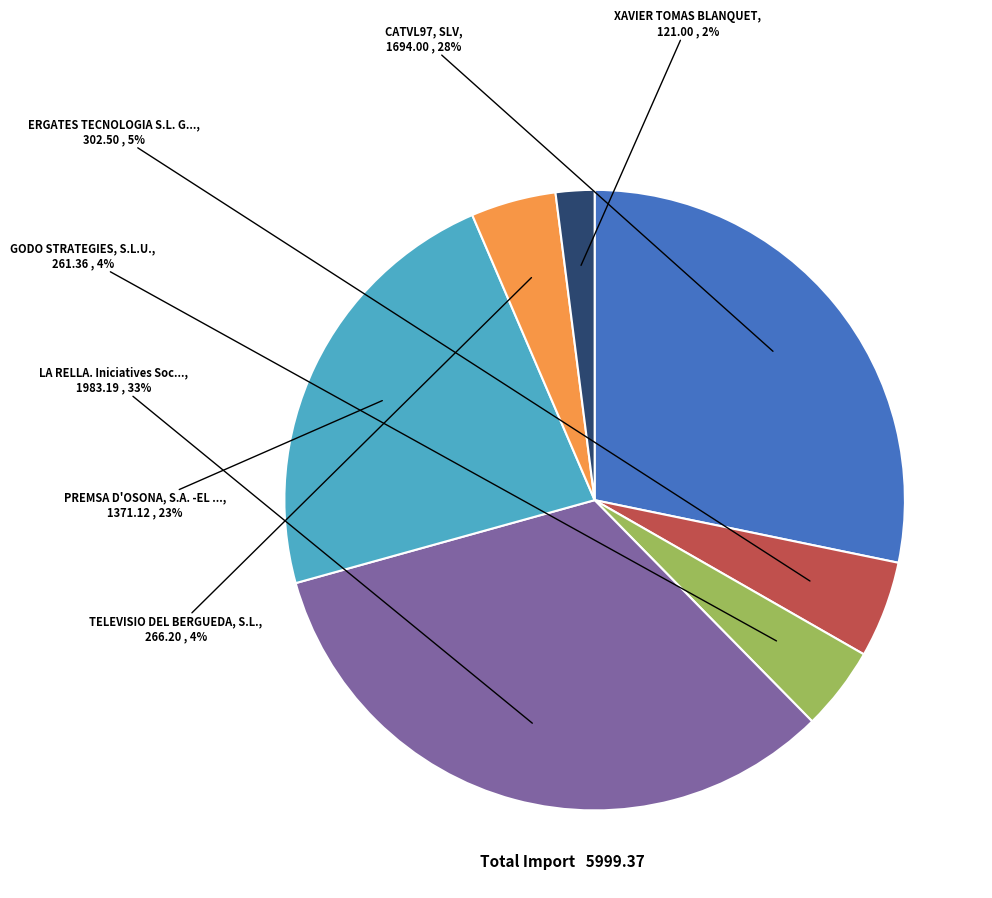

Is there any slice that represents more than half of the pie?

No